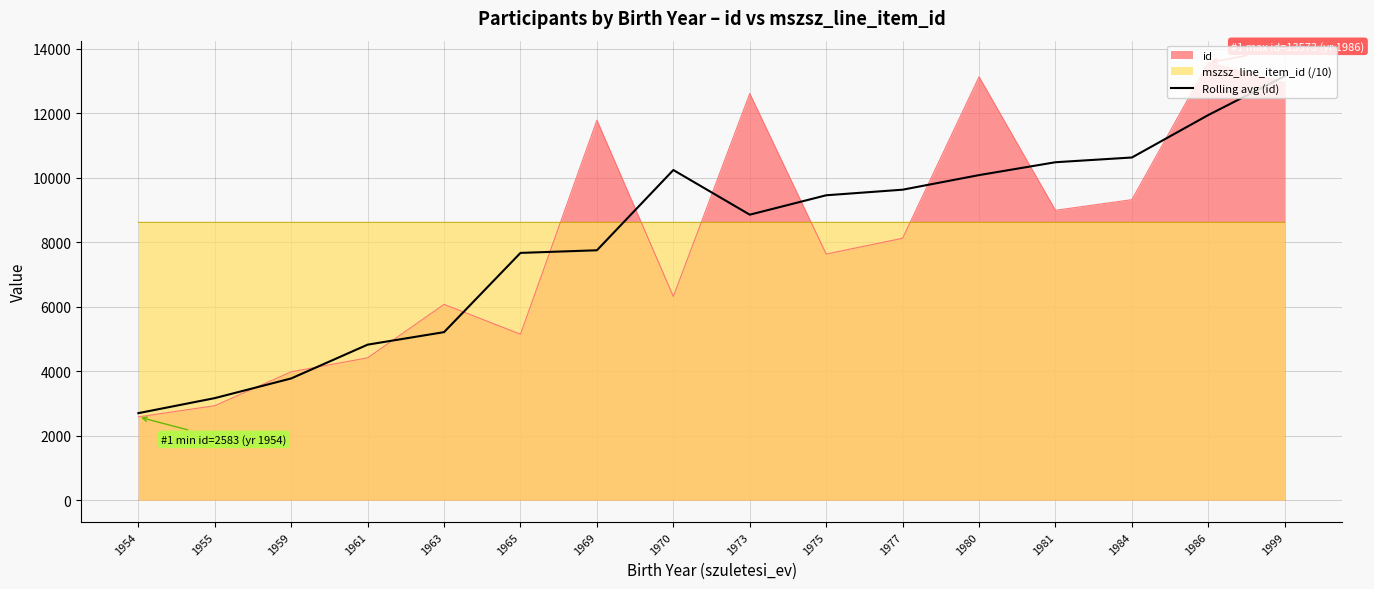

True or false: the data shows 2852.0 at 1963.

False